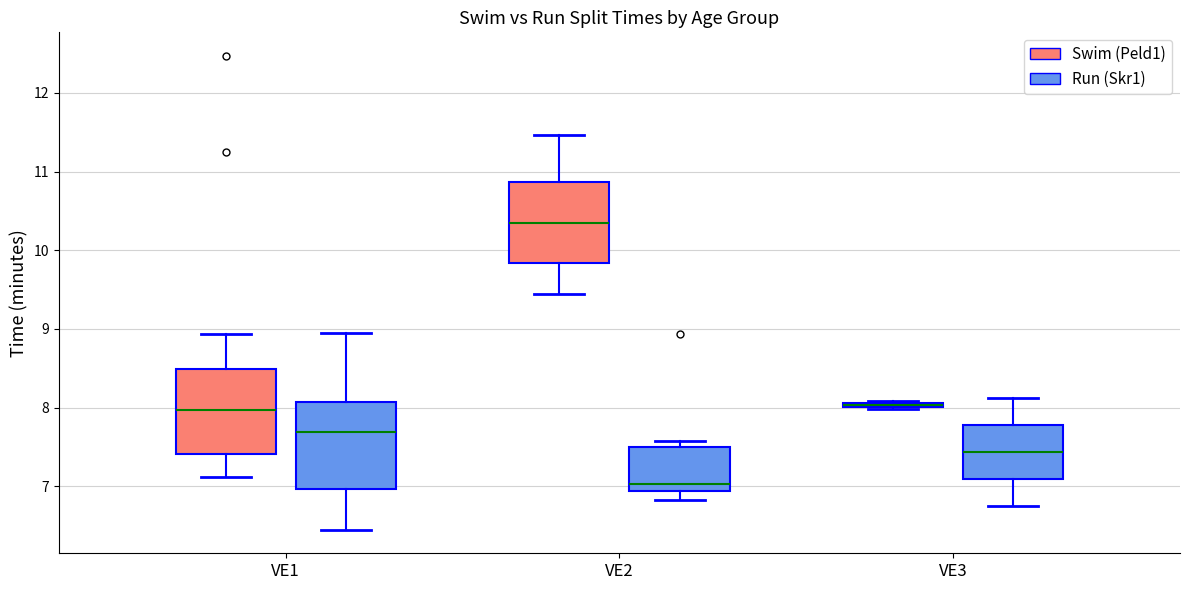

Where is the lower edge of the box for VE1 (Swim (Peld1)) on the y-axis? The values are not printed on the chart, so give them approximately, as read against the axis.

7.4